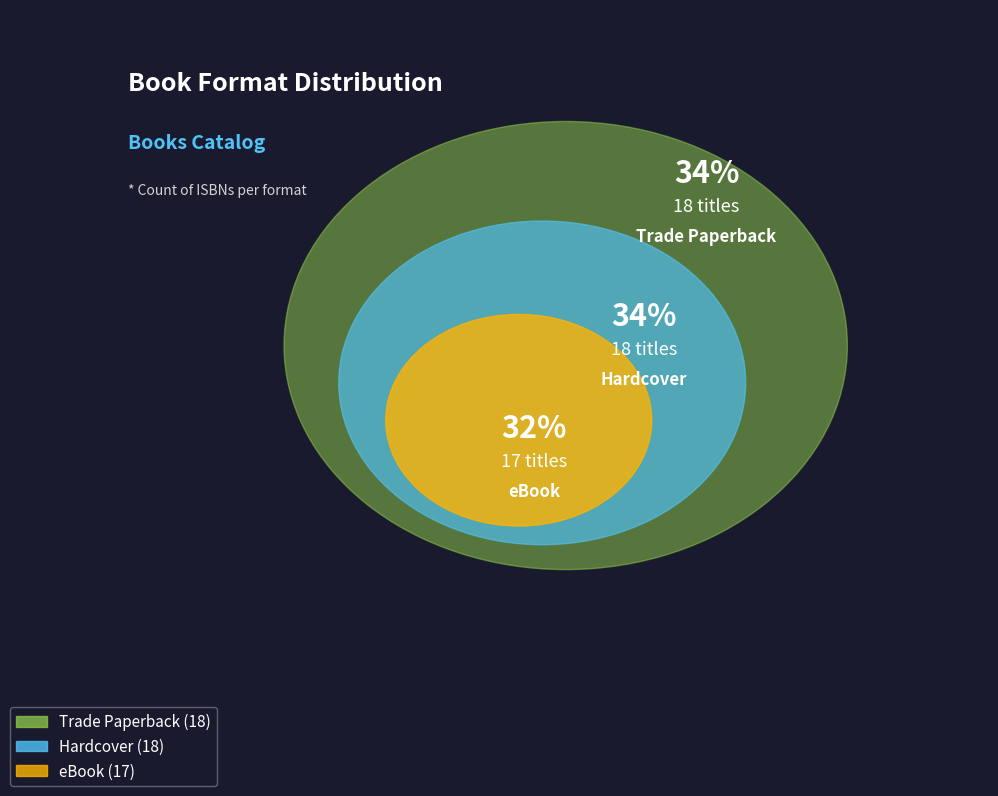

Count the number of slices in the pie.

3